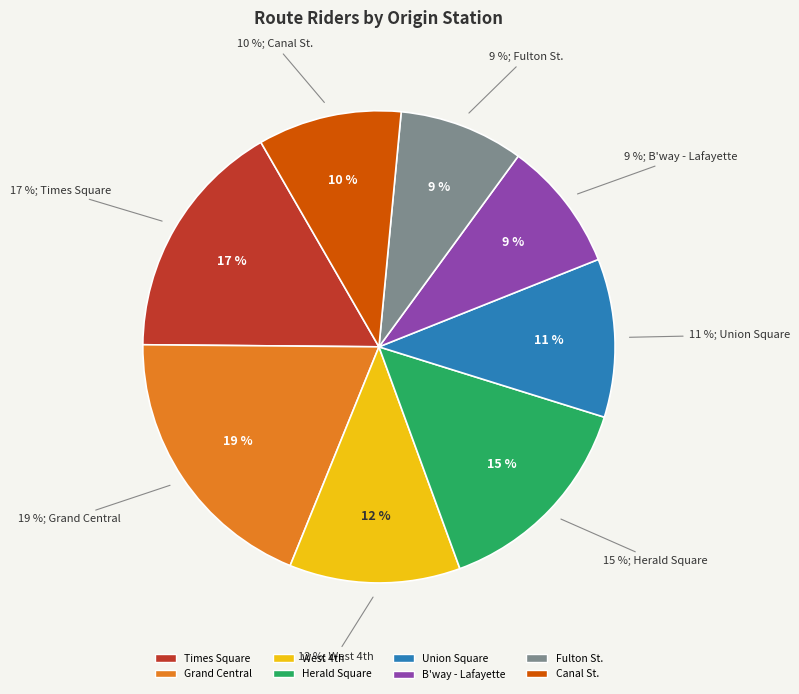

The Grand Central slice represents 10% of the pie. True or false?

False